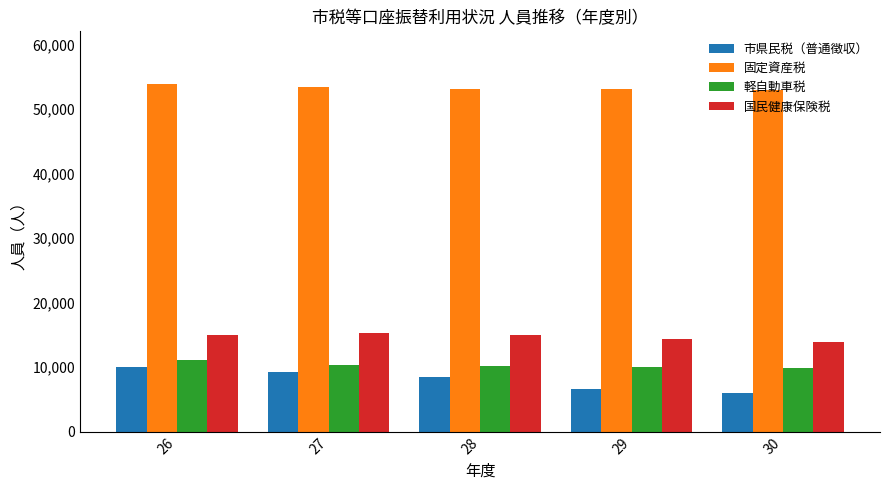

How many distinct data groups are displayed?

4